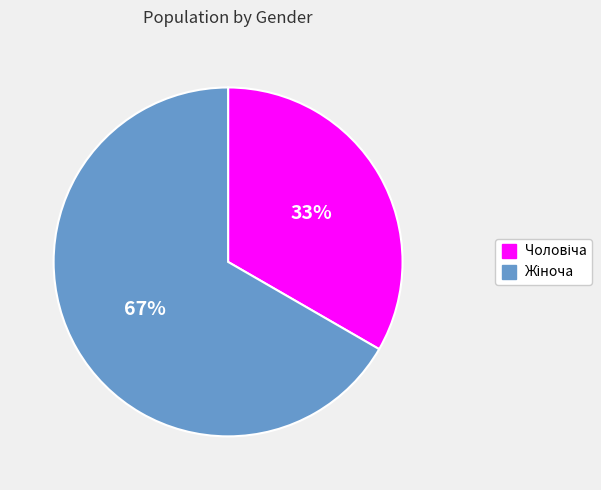

To the nearest percent, what is the average slice percentage?

50%